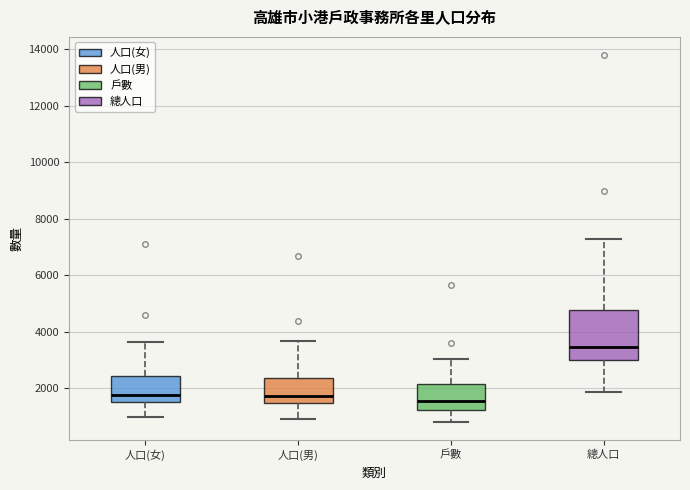

Reading left to right, read every box against the y-axis: the position of its median line, the range the box covers, and the ends of its whiskers. The values are not printed on the chart, so give them approximately, as read against the axis.

人口(女): median 1800, box 1400 to 2400, whiskers 1000 to 3600
人口(男): median 1800, box 1400 to 2400, whiskers 800 to 3600
戶數: median 1600, box 1200 to 2200, whiskers 800 to 3000
總人口: median 3400, box 3000 to 4800, whiskers 1800 to 7200